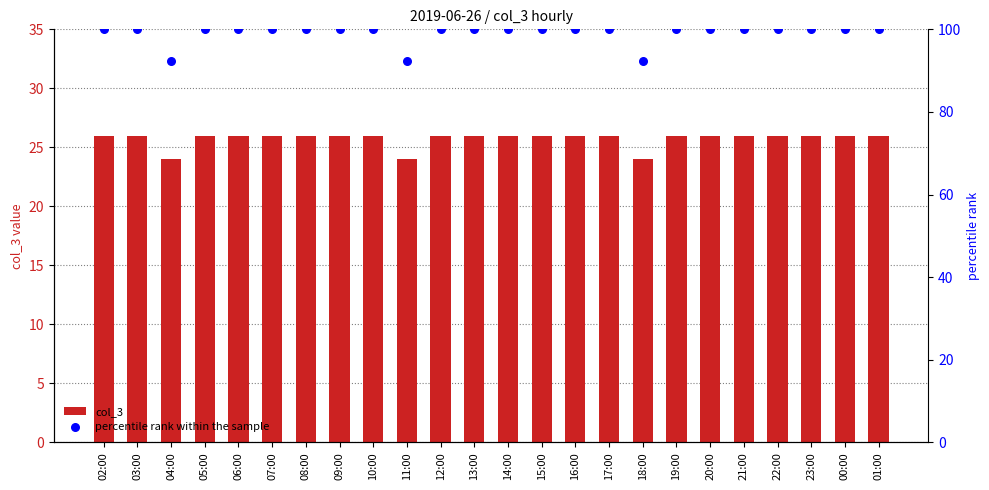

What is the total value across all series at 08:00?

126.0